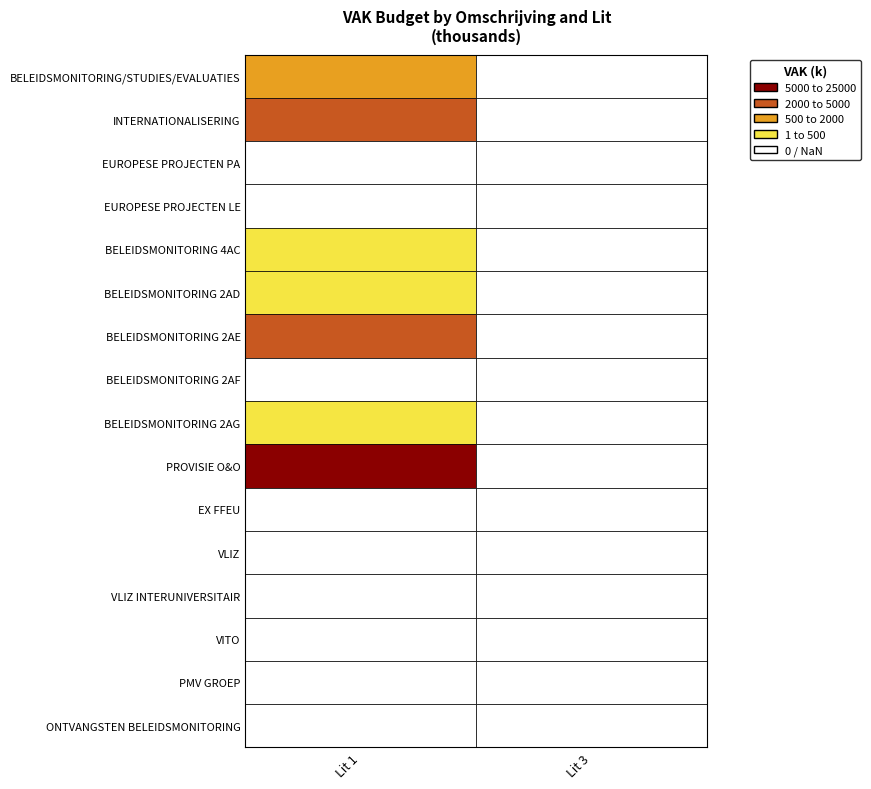

At 1, list the series in order from smallest to largest.

EUROPESE PROJECTEN PA, EUROPESE PROJECTEN LE, BELEIDSMONITORING 2AF, EX FFEU, VLIZ, VLIZ INTERUNIVERSITAIR, VITO, PMV GROEP, ONTVANGSTEN BELEIDSMONITORING, BELEIDSMONITORING 2AG, BELEIDSMONITORING 2AD, BELEIDSMONITORING 4AC, BELEIDSMONITORING/STUDIES/EVALUATIES, INTERNATIONALISERING, BELEIDSMONITORING 2AE, PROVISIE O&O